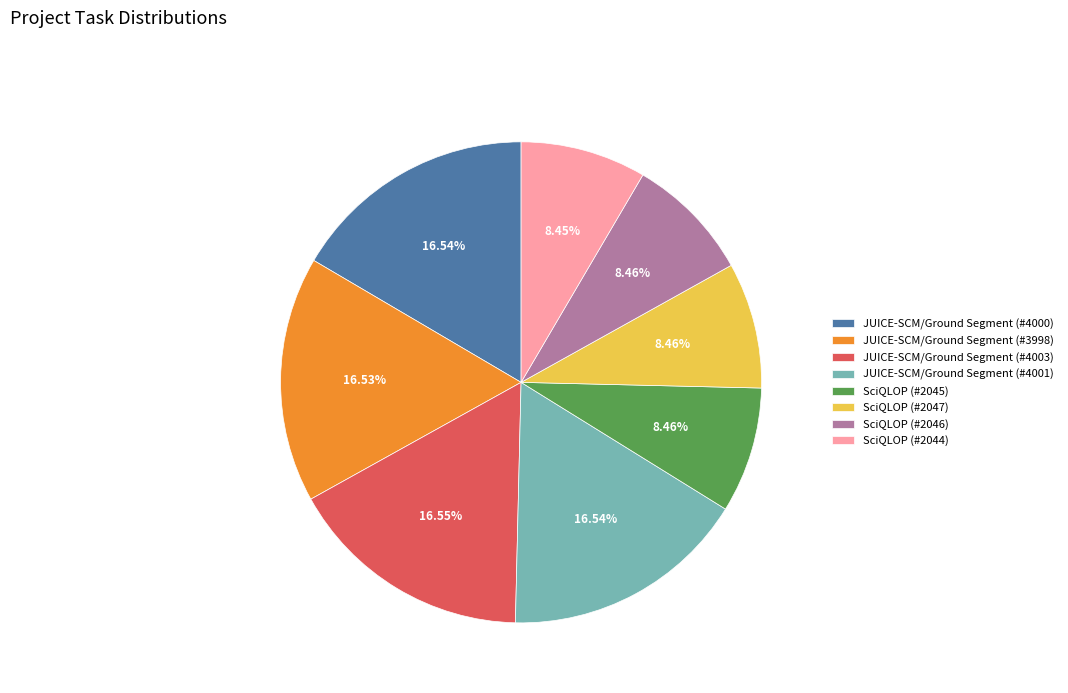

Approximately how many times larger is the value at SciQLOP (#2044) compared to JUICE-SCM/Ground Segment (#4001)?

0.5